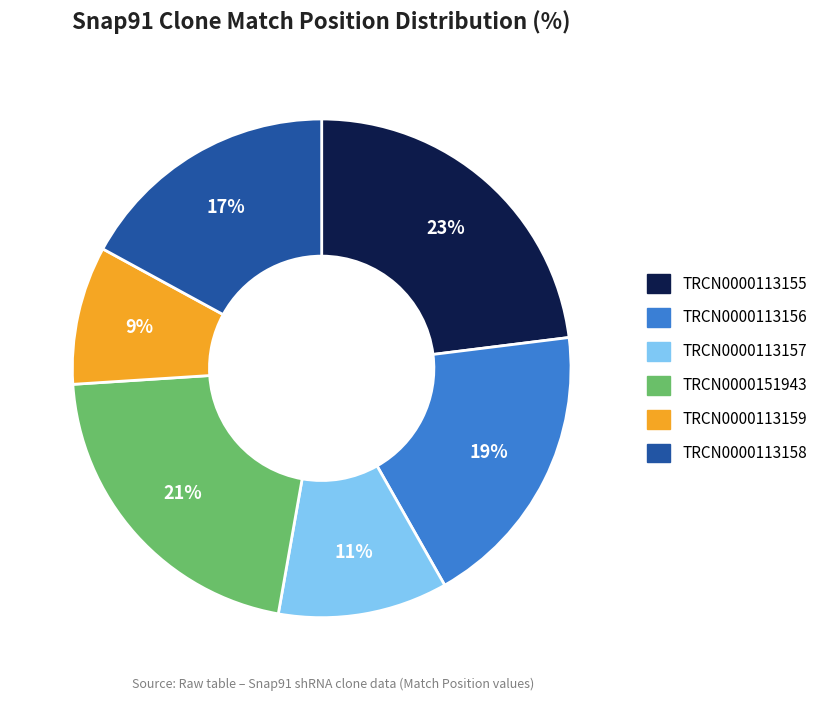

What is the ratio of the value at TRCN0000151943 to the value at TRCN0000113157?

1.9